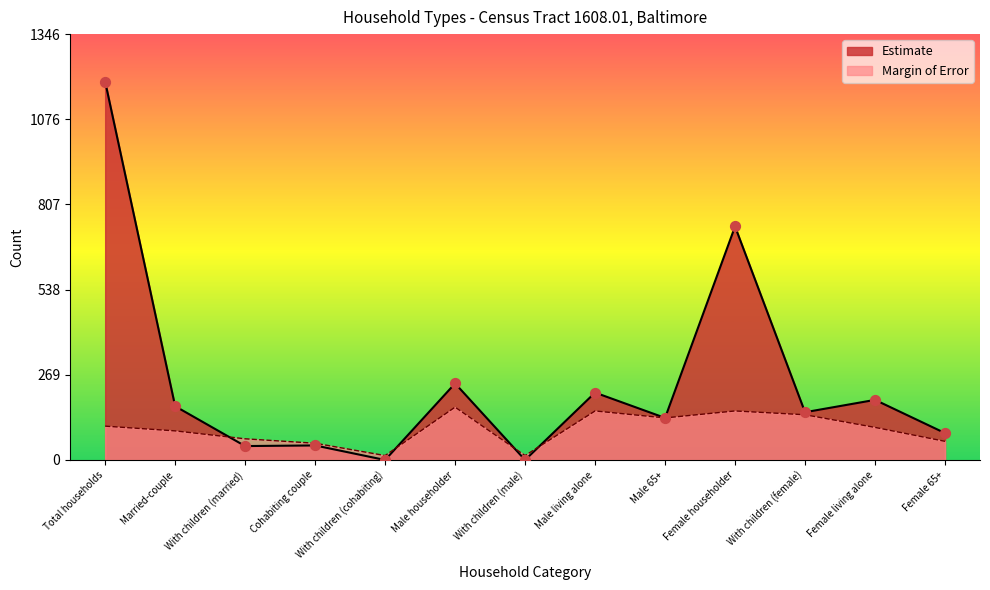

What are all the series names shown in the legend?

Estimate, Margin of Error